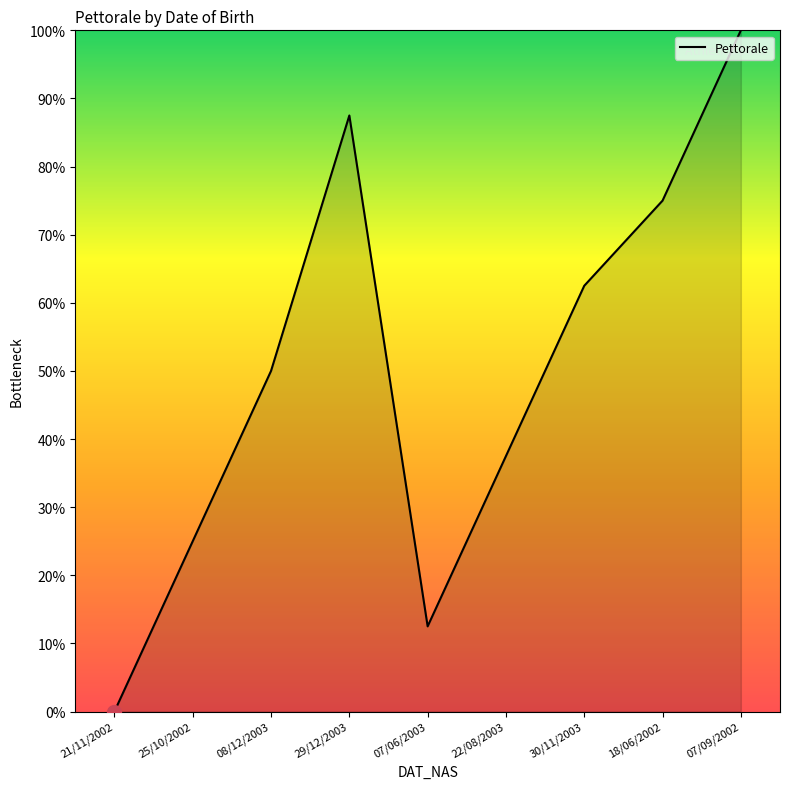

What is the average value?

50.0